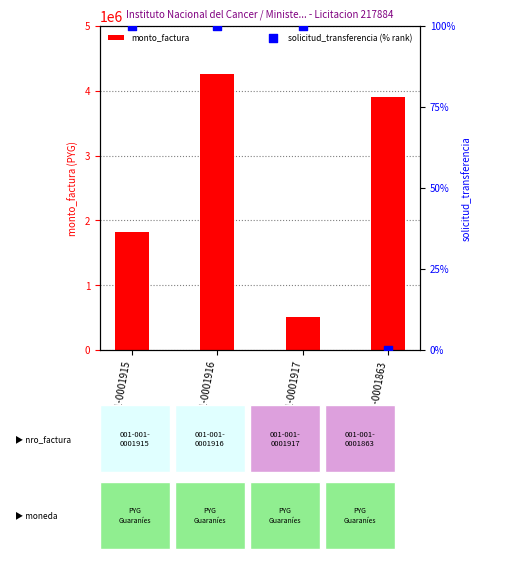

At which category is the sum across all series the highest?

001-001-0001916